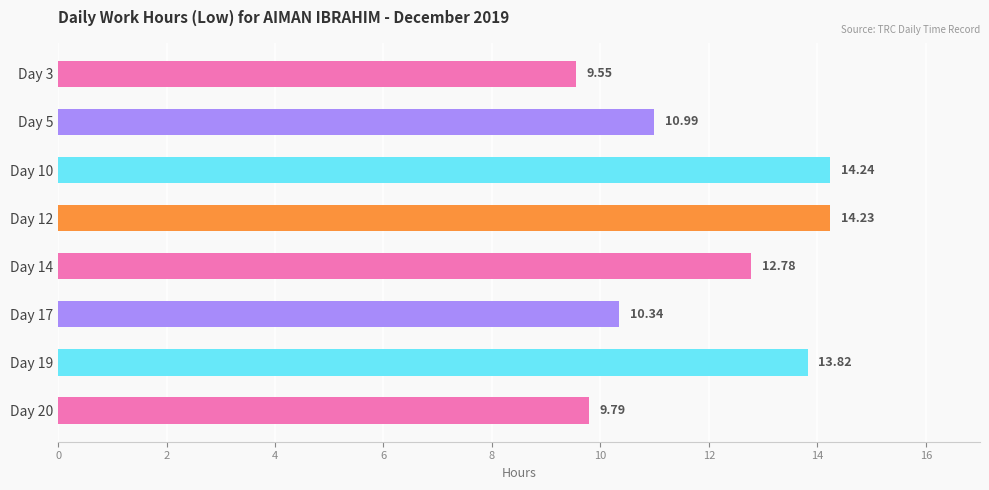

How many data points are above 12?

4